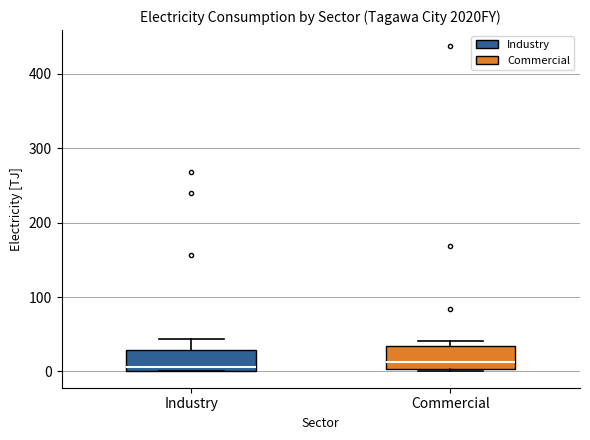

Where is the lower edge of the box for Commercial on the y-axis? The values are not printed on the chart, so give them approximately, as read against the axis.

0